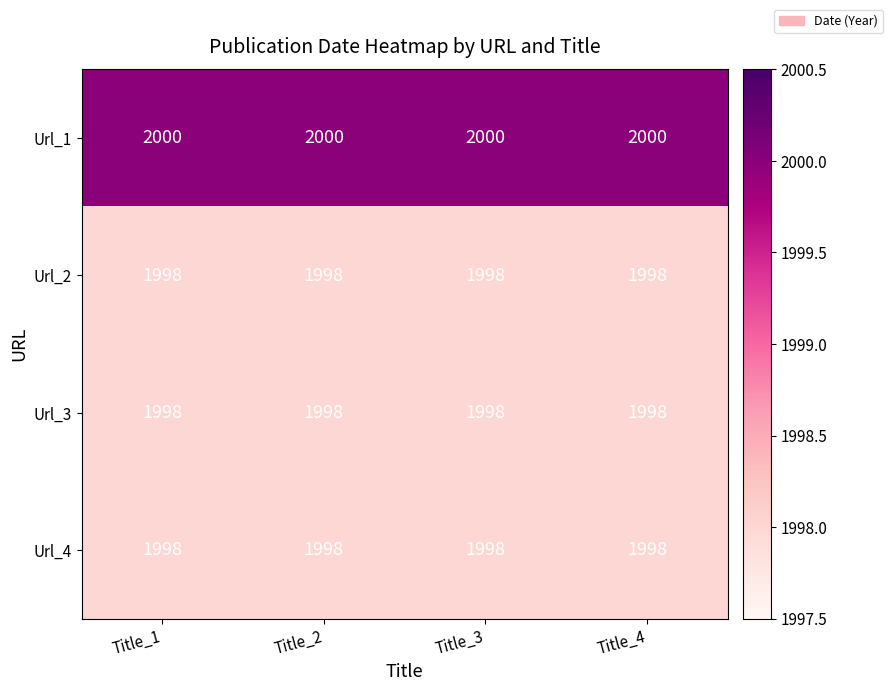

What is the highest value of the Url_4 series?

1998